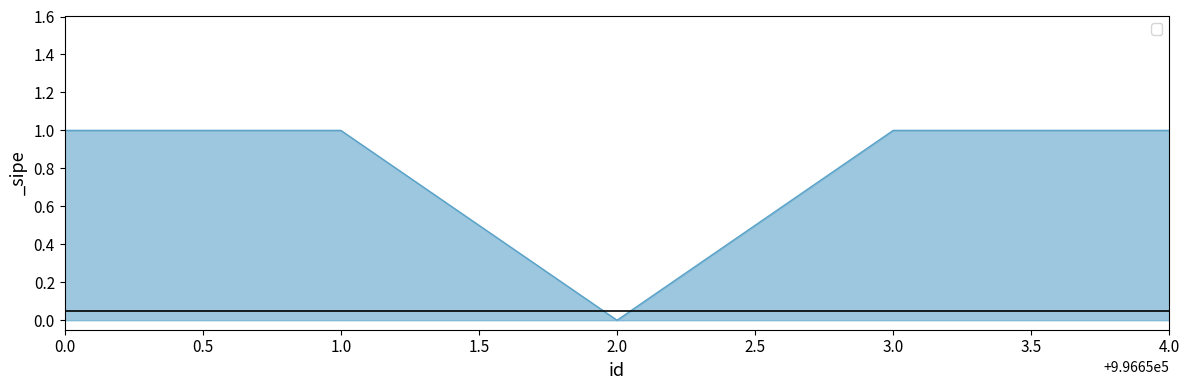

The value at 3.0 is 1. True or false?

True